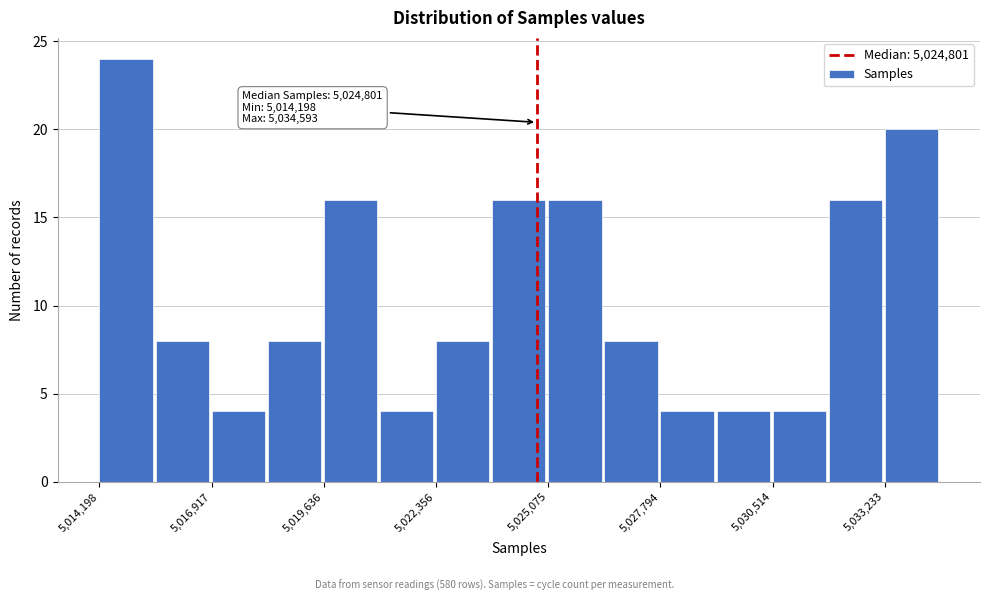

Around what value on the x-axis is the tallest bar? Give the approximate position of its centre, as read against the axis.

5015000